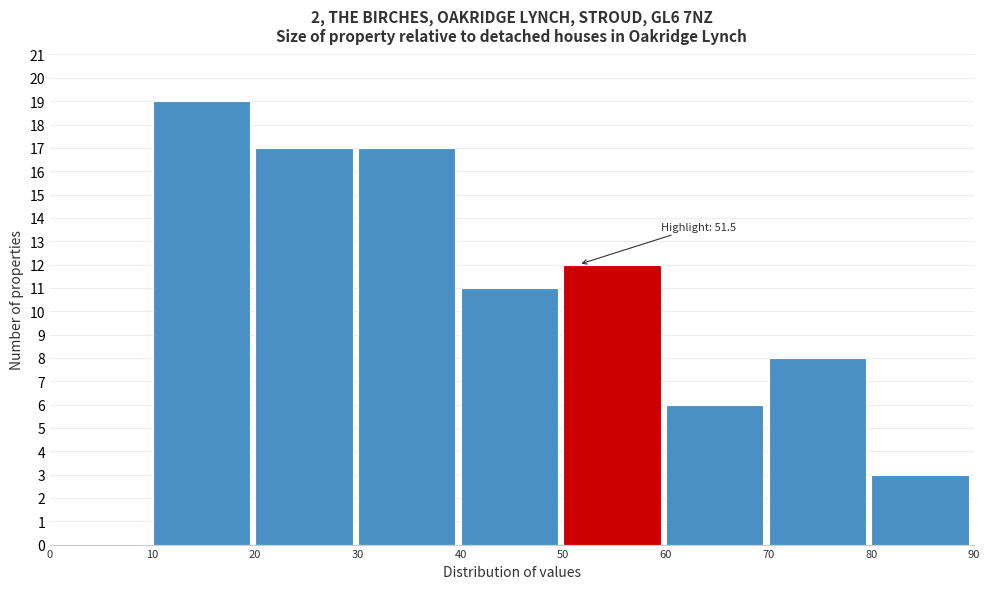

Which range on the x-axis has the tallest bar?

10 to 20